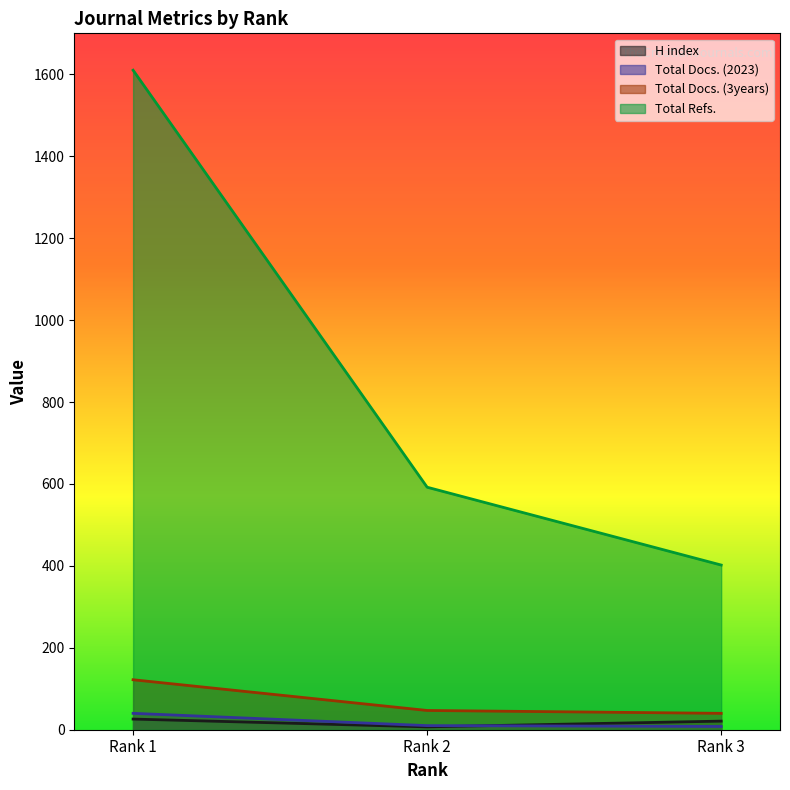

Which series has the largest total across all categories?

Total Refs.